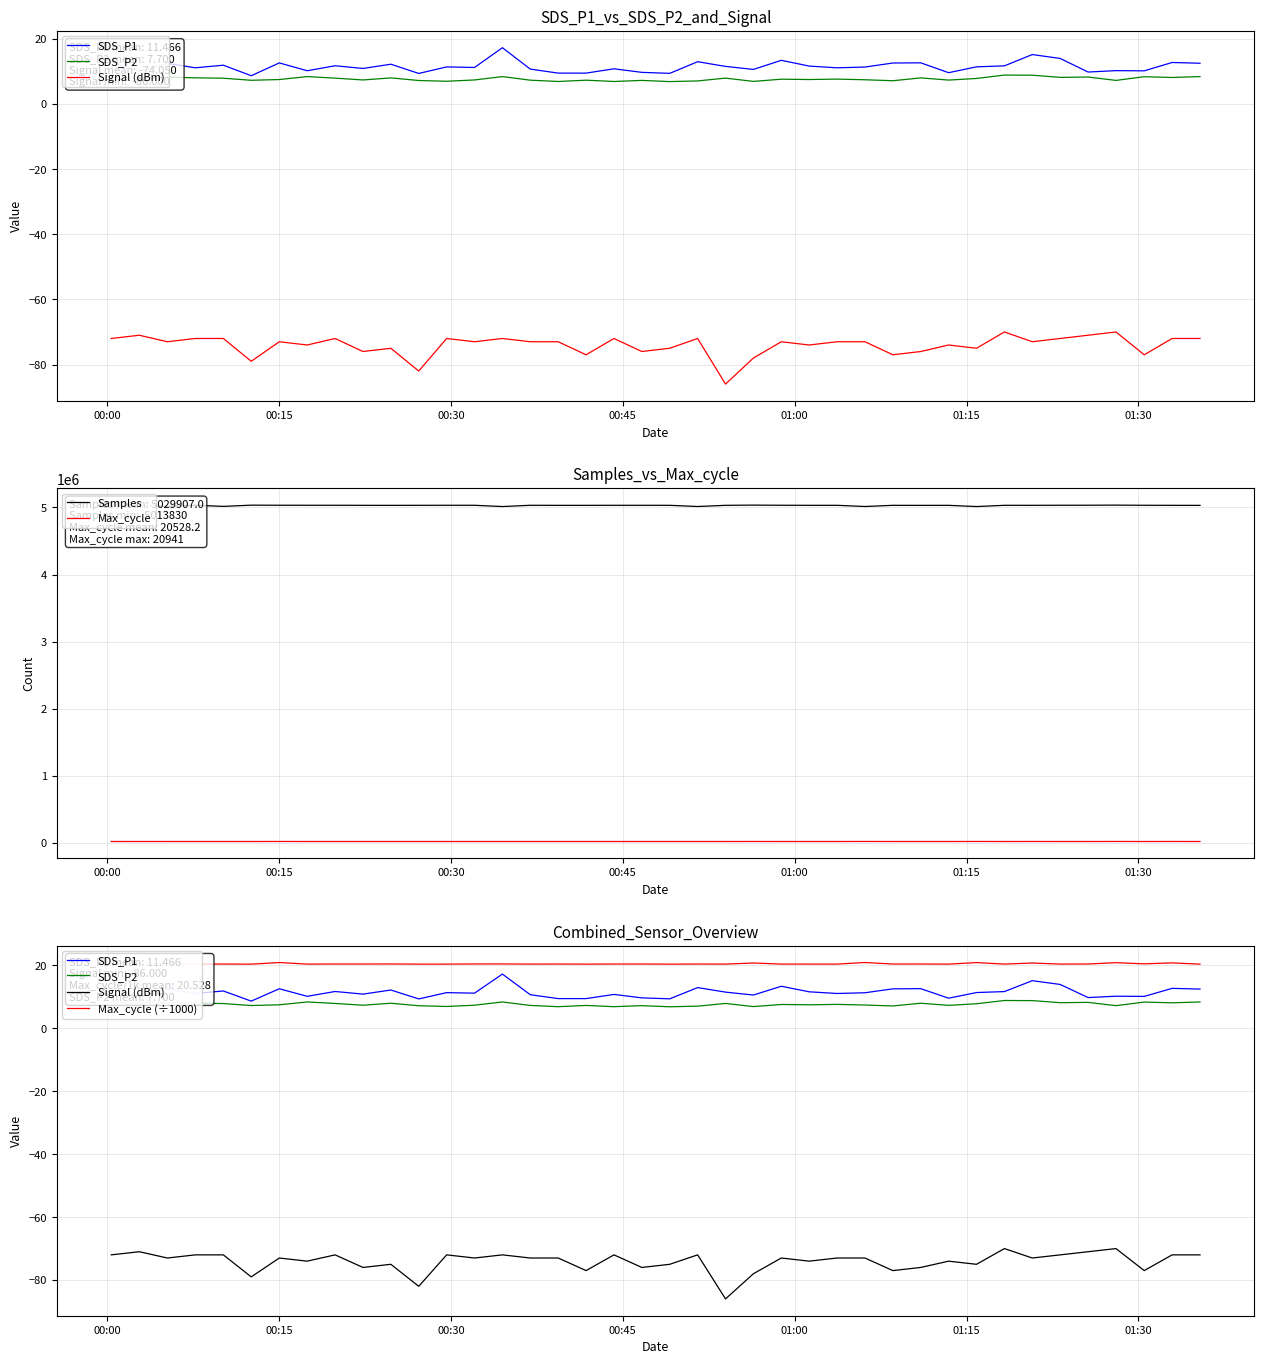

Reading left to right, transcribe all the data shown in this chart.

SDS_P1: 13.0	10.1	12.5	11.1	11.9	8.7	12.6	10.2	11.7	10.9	12.2	9.4	11.4	11.2	17.3	10.7	9.5	9.5	10.8	9.7	9.4	13.0	11.5	10.6	13.4	11.6	11.1	11.3	12.6	12.6	9.6	11.4	11.7	15.2	14.0	9.8	10.2	10.2	12.7	12.5
SDS_P2: 8.3	8.0	8.2	8.0	7.9	7.3	7.5	8.4	7.9	7.4	8.0	7.2	7.0	7.4	8.4	7.3	6.9	7.3	6.9	7.2	6.9	7.1	7.9	6.9	7.6	7.5	7.6	7.4	7.1	8.0	7.3	7.8	8.9	8.8	8.2	8.3	7.2	8.4	8.1	8.4
Signal (dBm): -72.0	-71.0	-73.0	-72.0	-72.0	-79.0	-73.0	-74.0	-72.0	-76.0	-75.0	-82.0	-72.0	-73.0	-72.0	-73.0	-73.0	-77.0	-72.0	-76.0	-75.0	-72.0	-86.0	-78.0	-73.0	-74.0	-73.0	-73.0	-77.0	-76.0	-74.0	-75.0	-70.0	-73.0	-72.0	-71.0	-70.0	-77.0	-72.0	-72.0
Samples: 5033029.0	5033319.0	5015043.0	5033175.0	5016544.0	5034452.0	5033133.0	5032856.0	5032833.0	5031987.0	5031751.0	5032186.0	5032564.0	5032518.0	5013937.0	5032637.0	5031731.0	5031901.0	5032316.0	5032364.0	5032126.0	5014389.0	5031923.0	5035182.0	5032874.0	5032012.0	5032158.0	5014612.0	5032063.0	5031359.0	5031848.0	5013830.0	5032235.0	5032079.0	5032964.0	5033411.0	5035100.0	5032506.0	5032092.0	5031240.0
Max_cycle: 20447.0	20524.0	20473.0	20446.0	20455.0	20429.0	20935.0	20440.0	20465.0	20466.0	20478.0	20430.0	20436.0	20483.0	20491.0	20440.0	20456.0	20432.0	20461.0	20465.0	20428.0	20459.0	20439.0	20791.0	20441.0	20439.0	20439.0	20941.0	20463.0	20471.0	20428.0	20921.0	20446.0	20781.0	20447.0	20476.0	20886.0	20526.0	20826.0	20428.0
Max_cycle (÷1000): 20.4	20.5	20.5	20.4	20.5	20.4	20.9	20.4	20.5	20.5	20.5	20.4	20.4	20.5	20.5	20.4	20.5	20.4	20.5	20.5	20.4	20.5	20.4	20.8	20.4	20.4	20.4	20.9	20.5	20.5	20.4	20.9	20.4	20.8	20.4	20.5	20.9	20.5	20.8	20.4